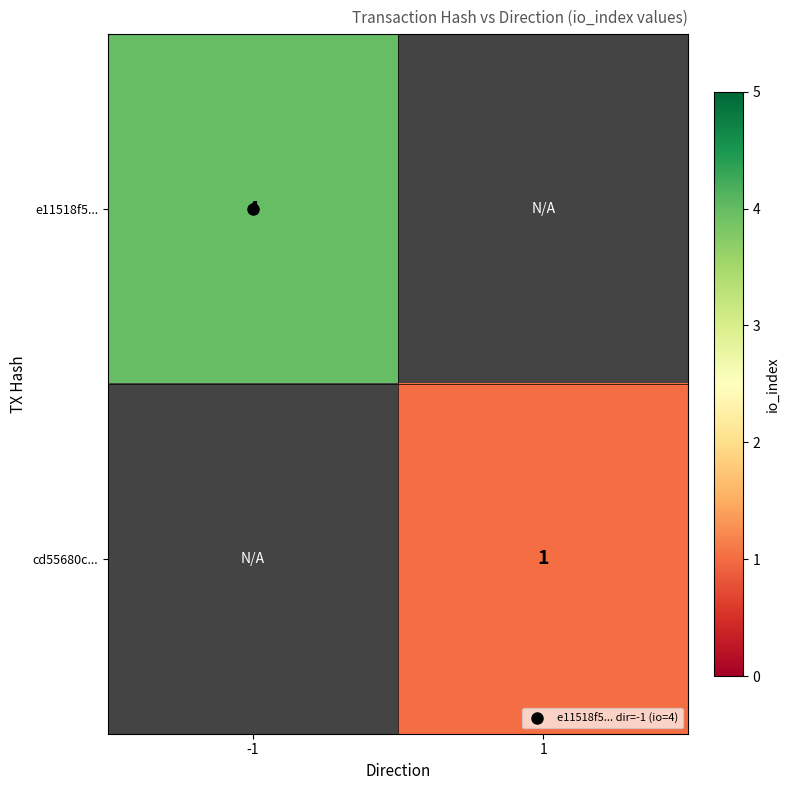

Rank the series by their maximum value, from highest to lowest.

e11518f5..., cd55680c...